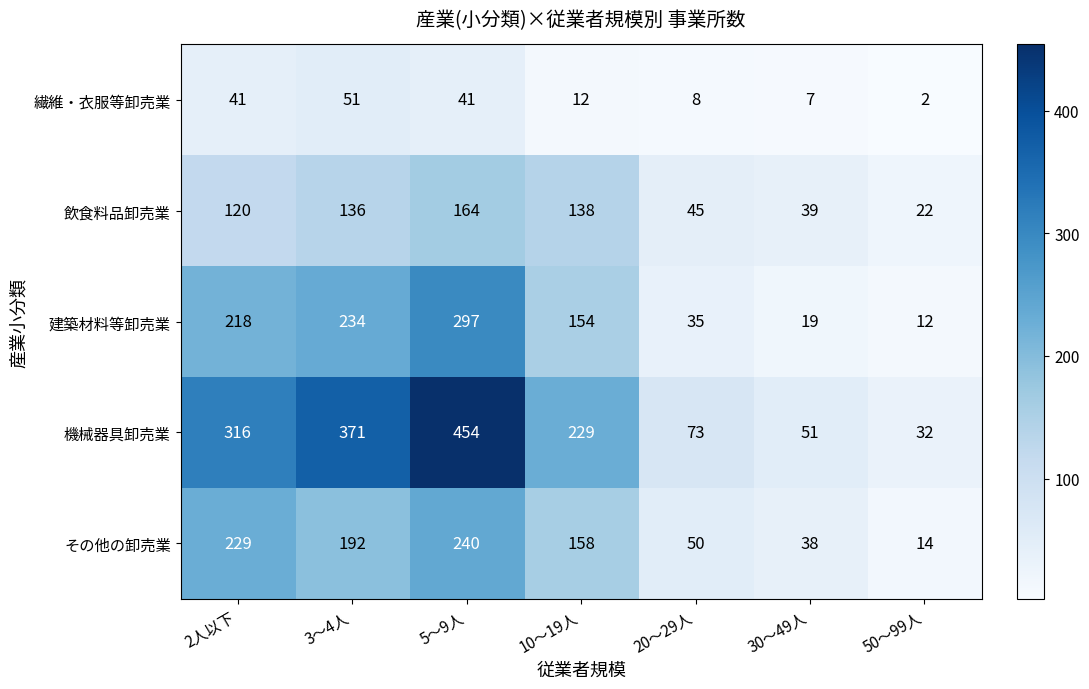

Rank the categories by 建築材料等卸売業 value from highest to lowest.

5～9人, 3～4人, 2人以下, 10～19人, 20～29人, 30～49人, 50～99人